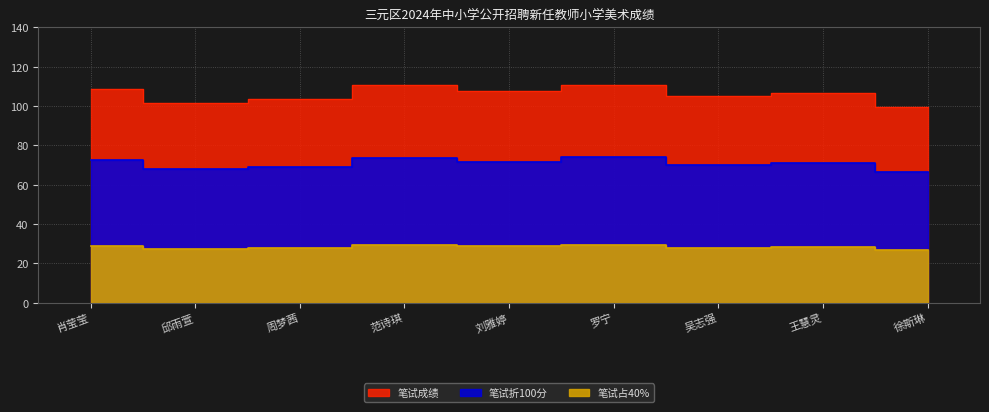

At 徐斯琳, list the series in order from smallest to largest.

笔试占40%, 笔试折100分, 笔试成绩